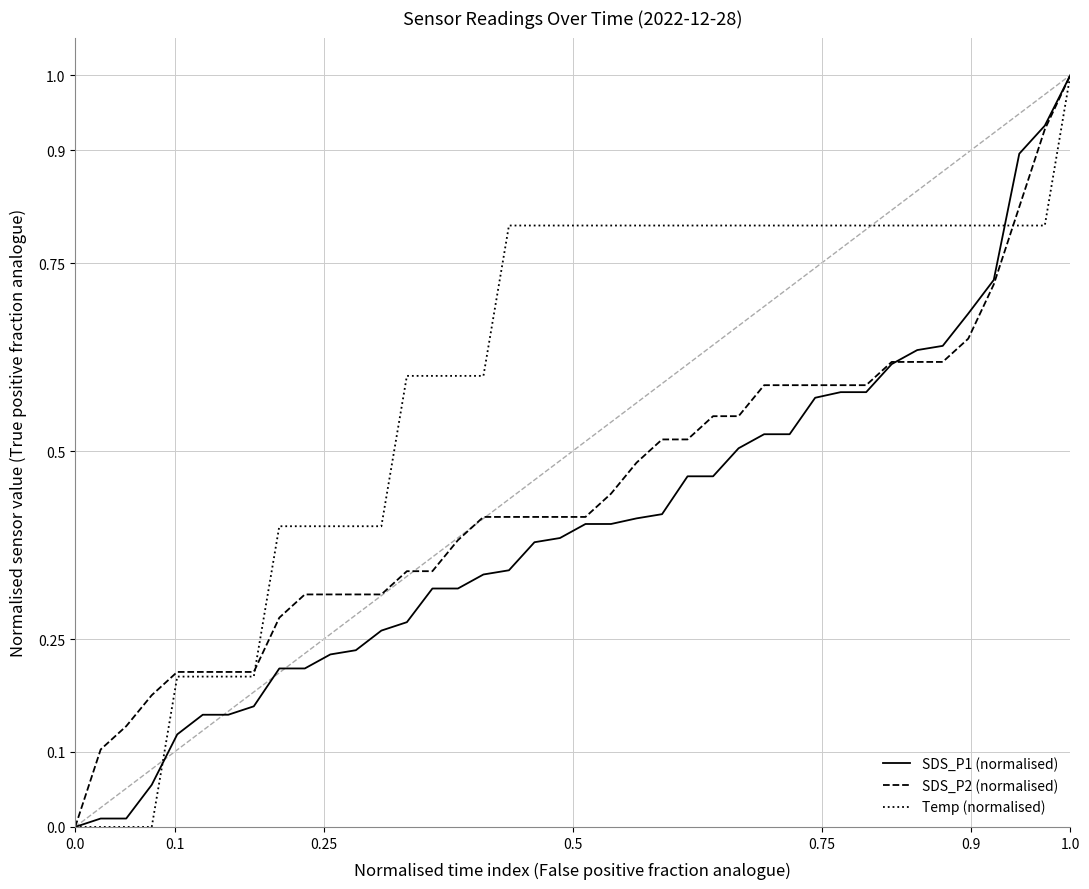

Rank the series by their average value, from highest to lowest.

Temp (normalised), SDS_P2 (normalised), SDS_P1 (normalised)